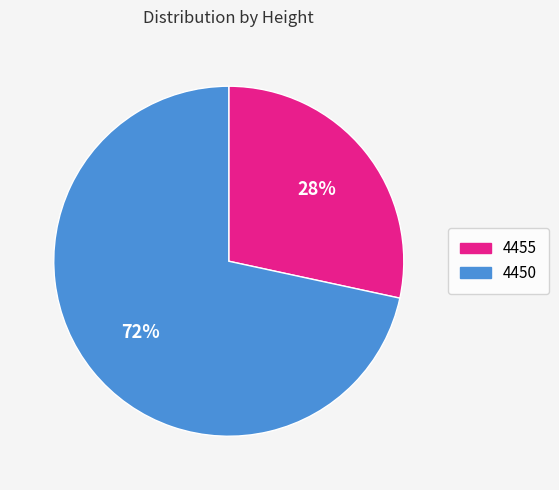

Which has a higher value, 4450 or 4455?

4450